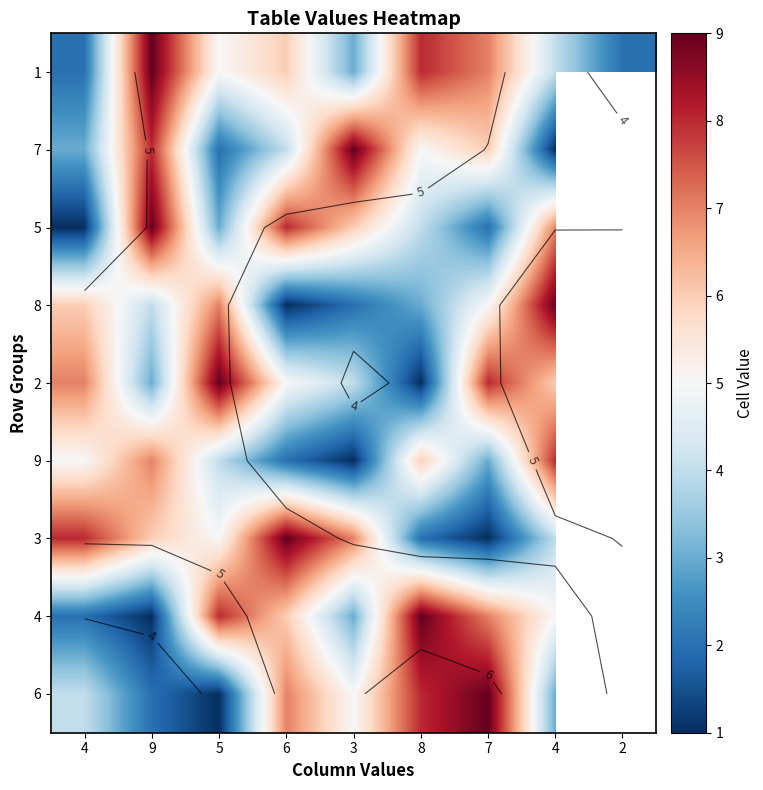

At 6, list the series in order from smallest to largest.

8, 9, 7, 2, 1, 4, 6, 5, 3